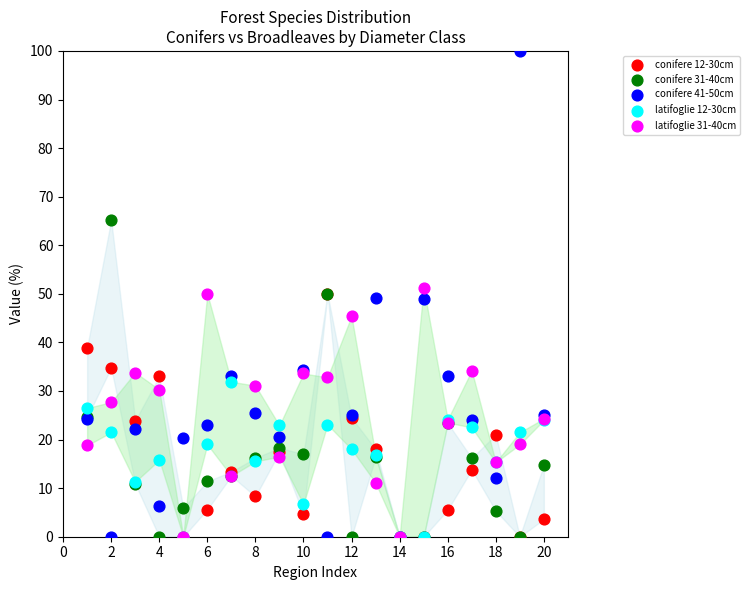

Which series has the widest spread of Y values?

conifere 41-50cm